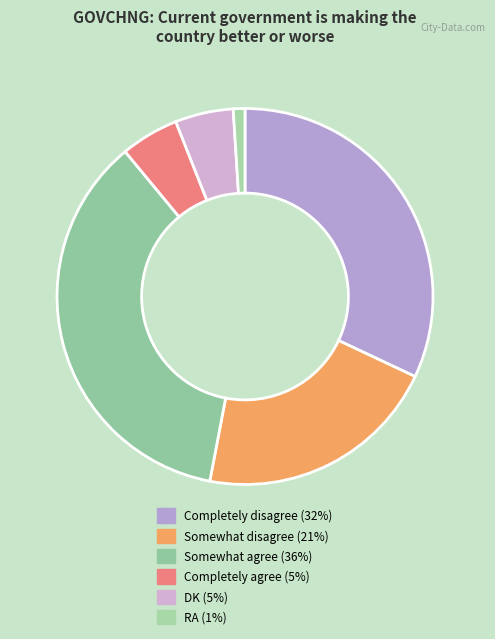

To the nearest percent, what is the difference between the Completely disagree and Completely agree slice percentages?

27%